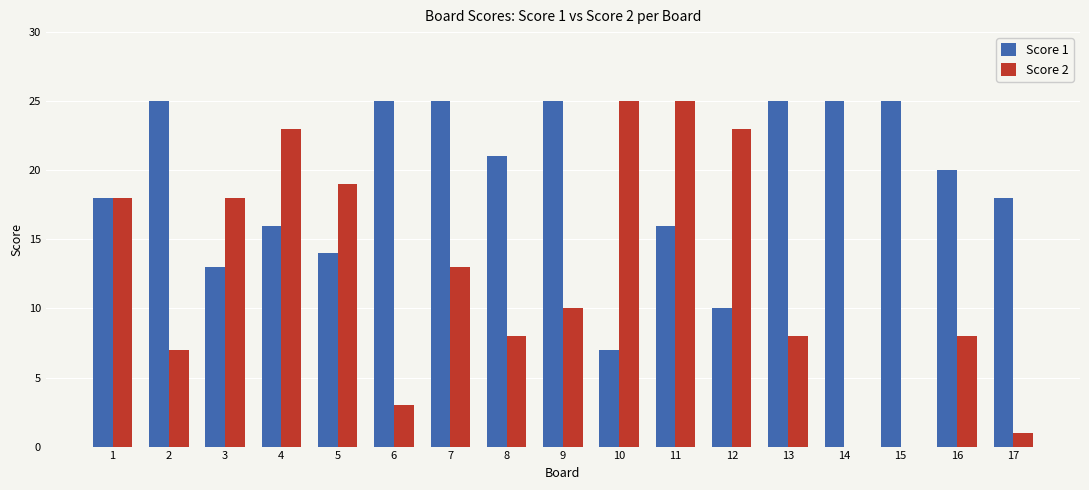

How many series are shown in this chart?

2